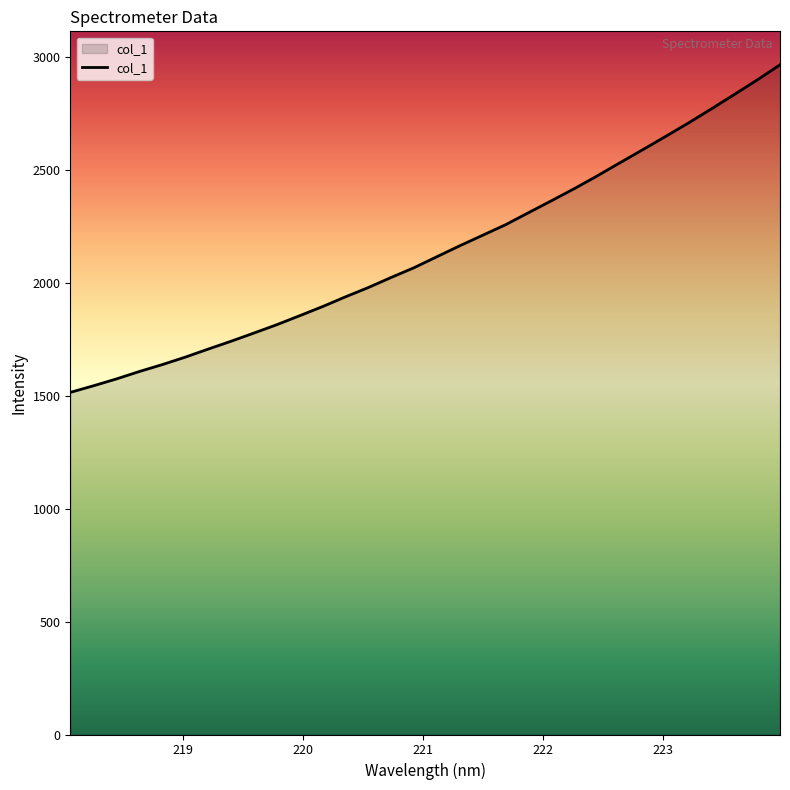

What is the minimum value shown in the chart?

1515.3